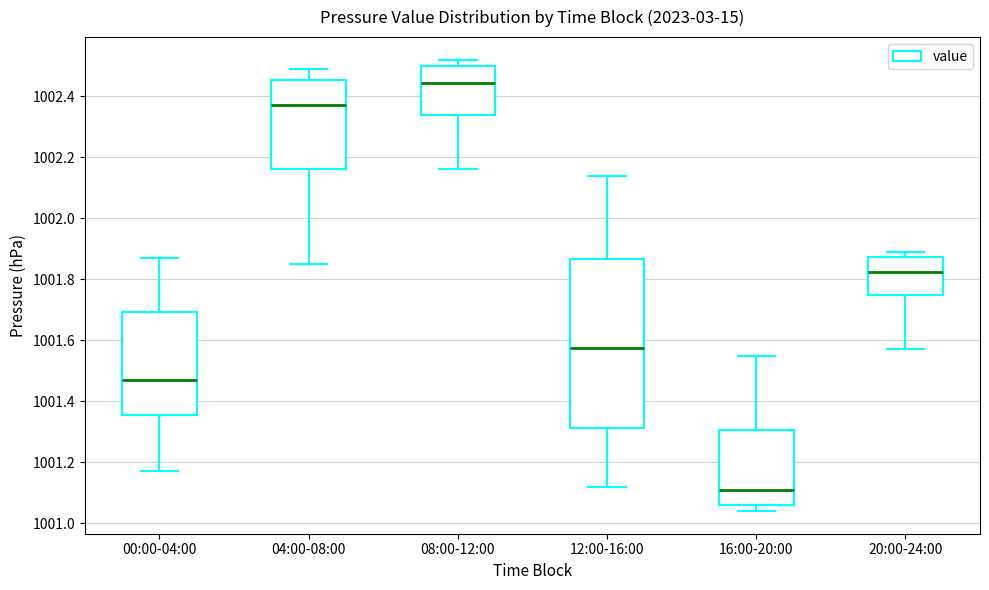

Reading left to right, transcribe this box plot: for each box, give where its median line is, the range the box spans, and where its two whiskers end, as read against the y-axis. The values are not printed on the chart, so give them approximately, as read against the axis.

00:00-04:00: median 1001.48, box 1001.36 to 1001.70, whiskers 1001.18 to 1001.88
04:00-08:00: median 1002.38, box 1002.16 to 1002.46, whiskers 1001.86 to 1002.50
08:00-12:00: median 1002.44, box 1002.34 to 1002.50, whiskers 1002.16 to 1002.52
12:00-16:00: median 1001.58, box 1001.32 to 1001.86, whiskers 1001.12 to 1002.14
16:00-20:00: median 1001.12, box 1001.06 to 1001.30, whiskers 1001.04 to 1001.56
20:00-24:00: median 1001.82, box 1001.76 to 1001.88, whiskers 1001.58 to 1001.90